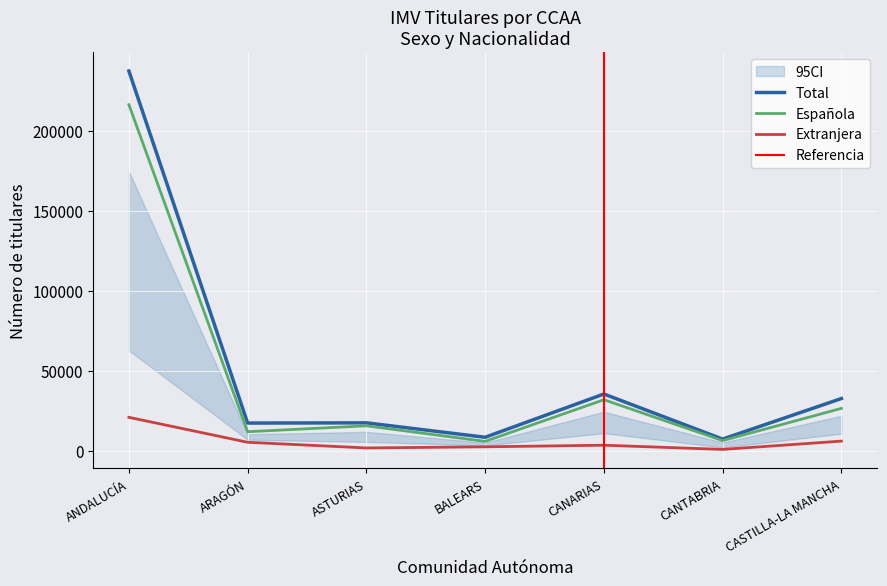

Is the value of Española at ARAGÓN greater than the value of Extranjera at ANDALUCÍA?

No